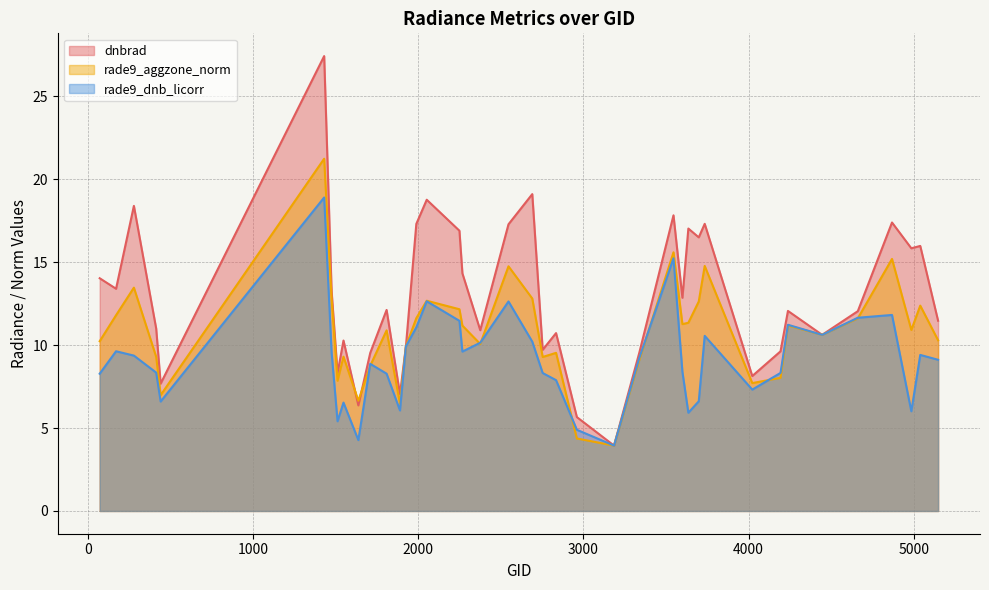

At which category does dnbrad reach its first local peak?

278